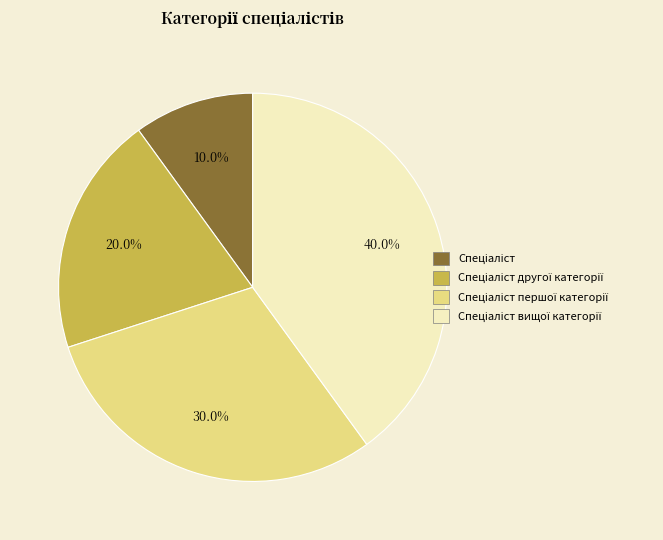

Is there any slice that represents more than half of the pie?

No